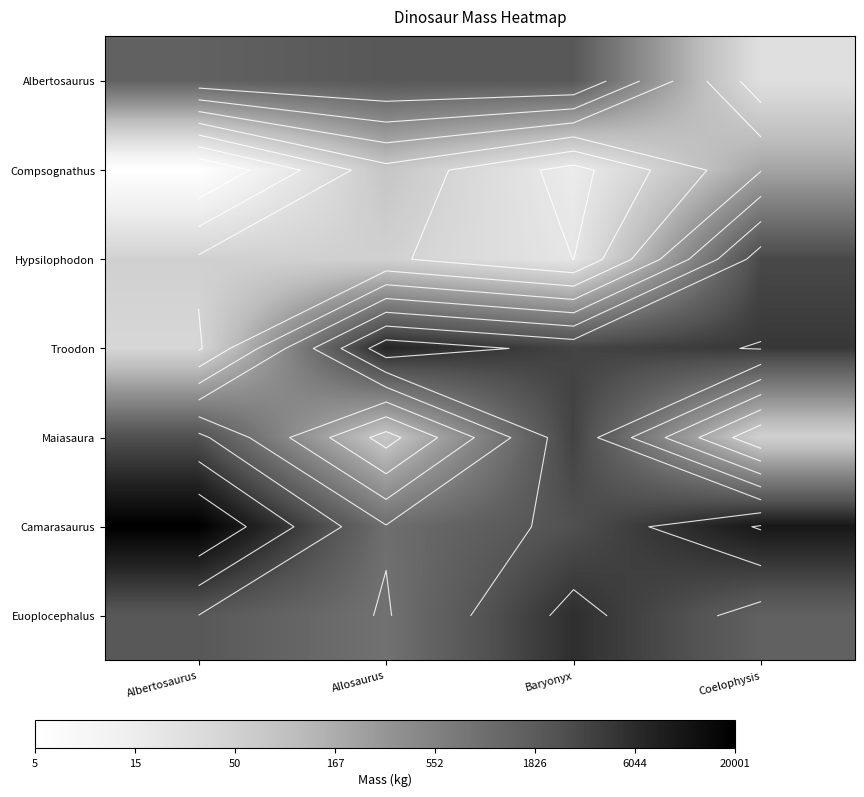

True or false: Compsognathus has a value of 1.2 at Albertosaurus.

False